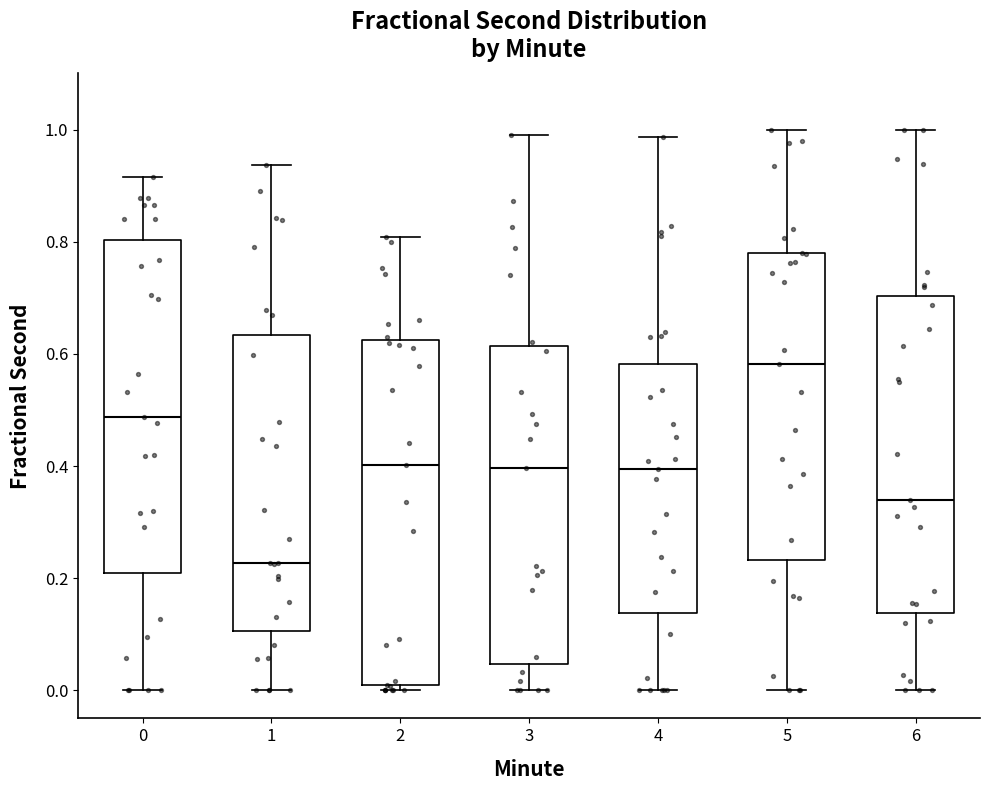

Which box has the highest median line?

5